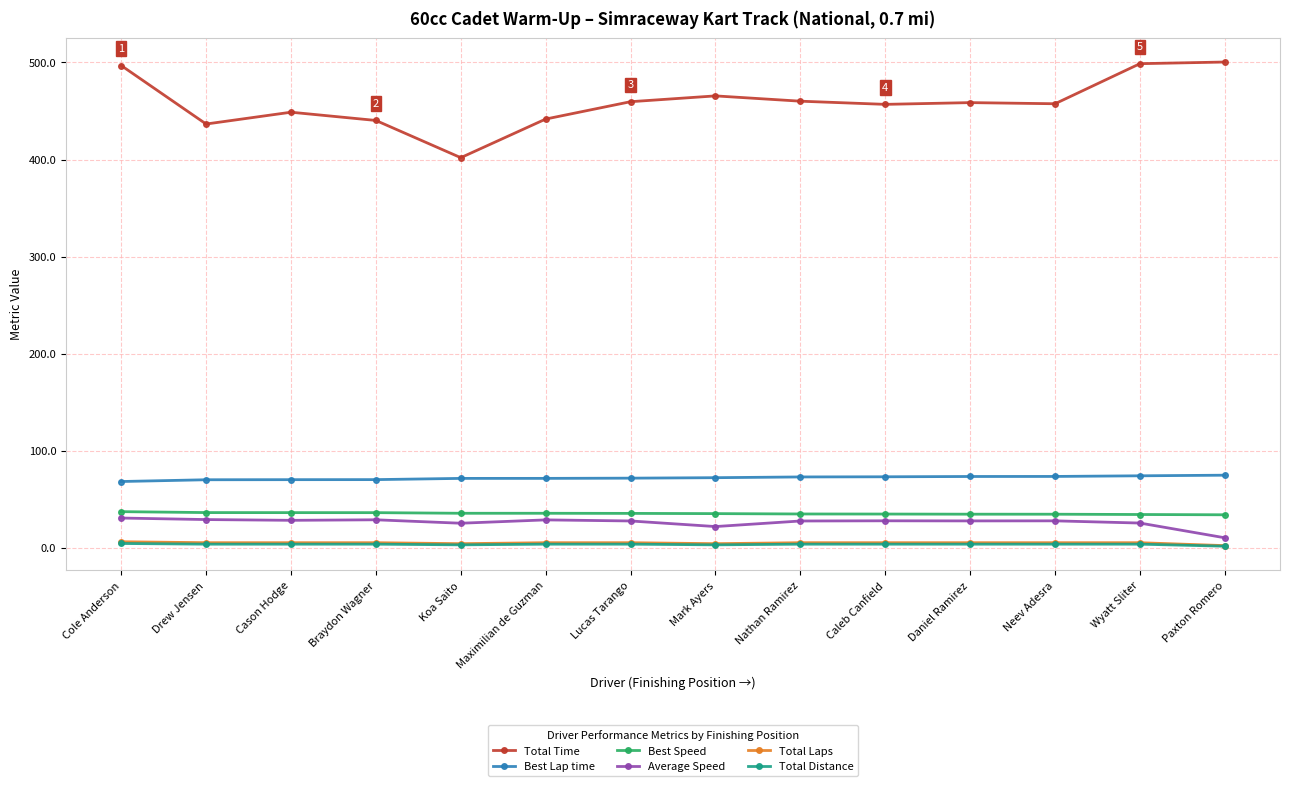

Which series has the largest range (max minus min)?

Total Time